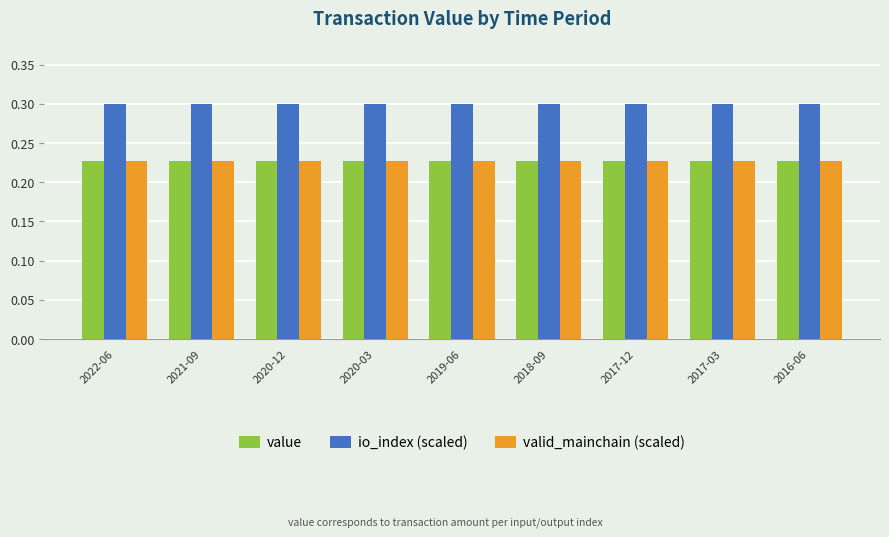

What is the spread (max minus min) of values at 2018-09?

0.1